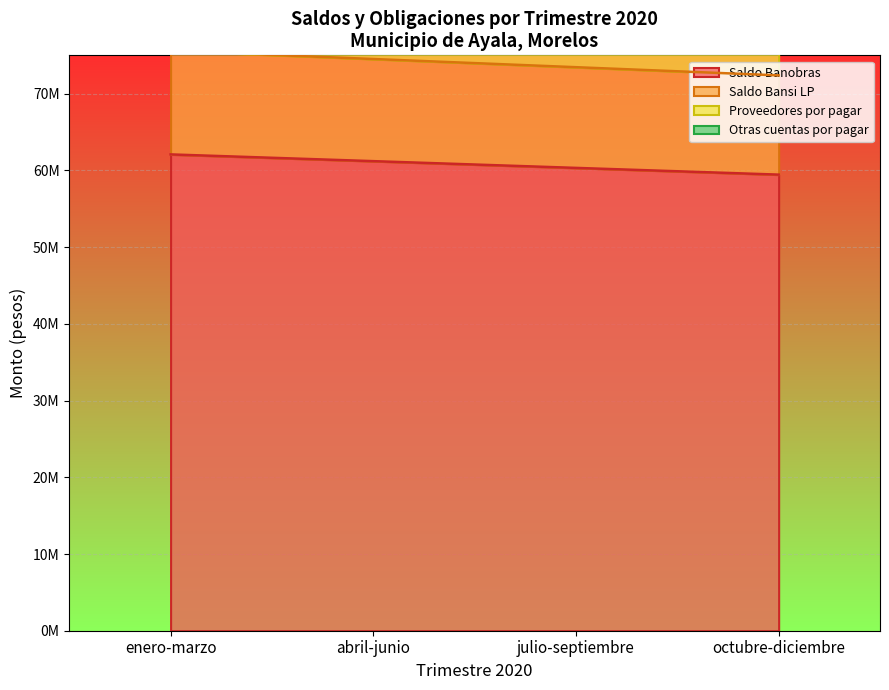

Between julio-septiembre and octubre-diciembre, which series saw the biggest shift?

Otras cuentas por pagar